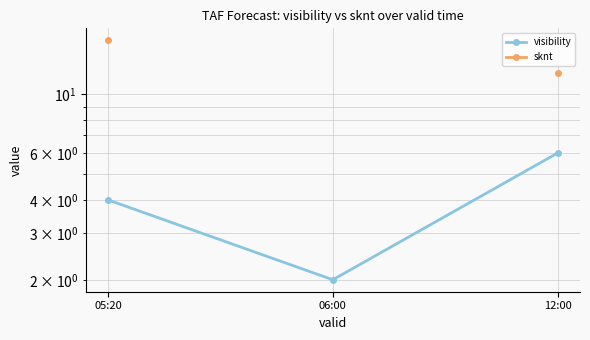

Count the number of data series in this chart.

2